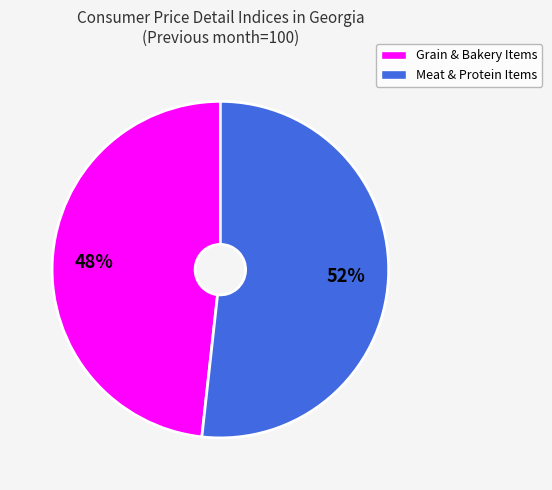

To the nearest percent, what is the difference between the largest and smallest slice percentages?

4%